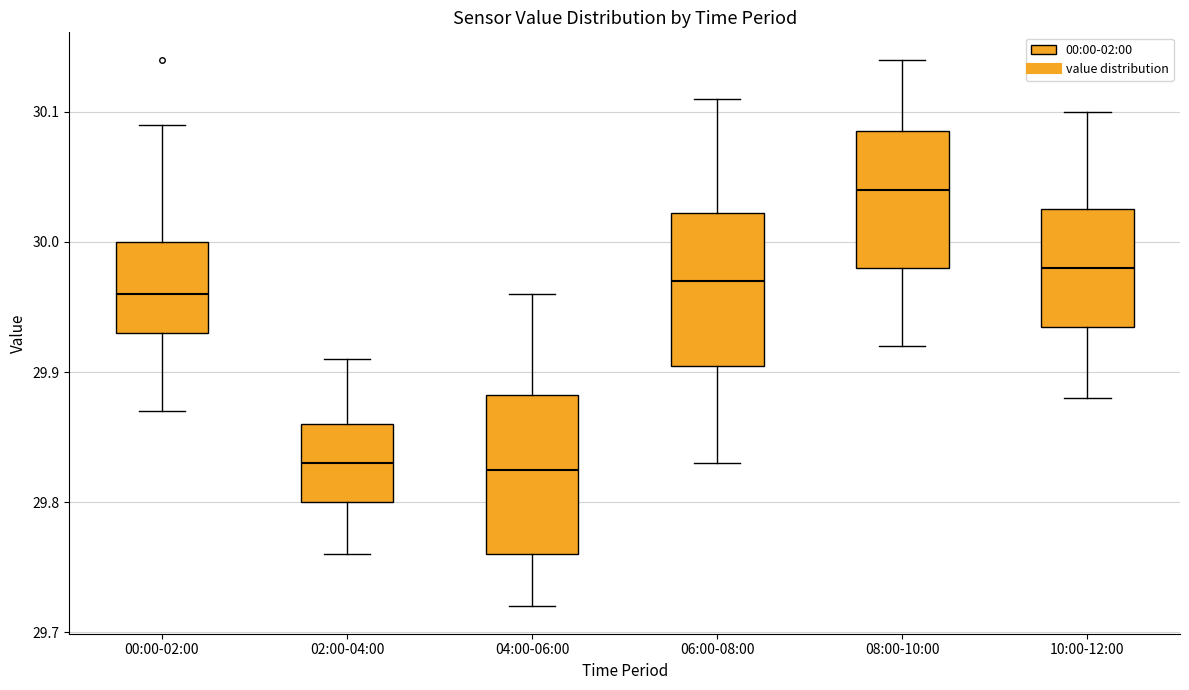

Which box's median line is the highest?

08:00-10:00